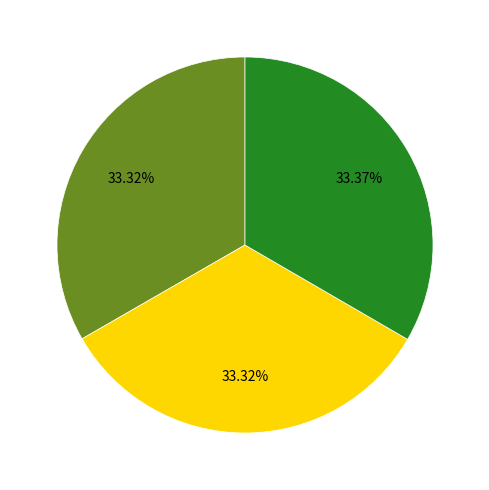

Does any single category account for the majority?

No